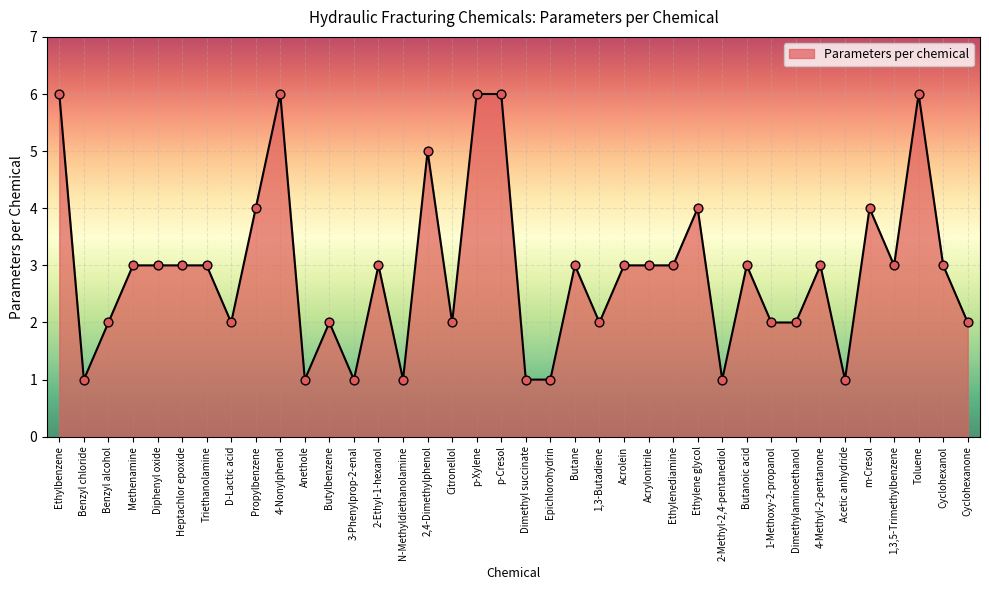

What is the change in value from Ethylbenzene to Citronellol?

-4